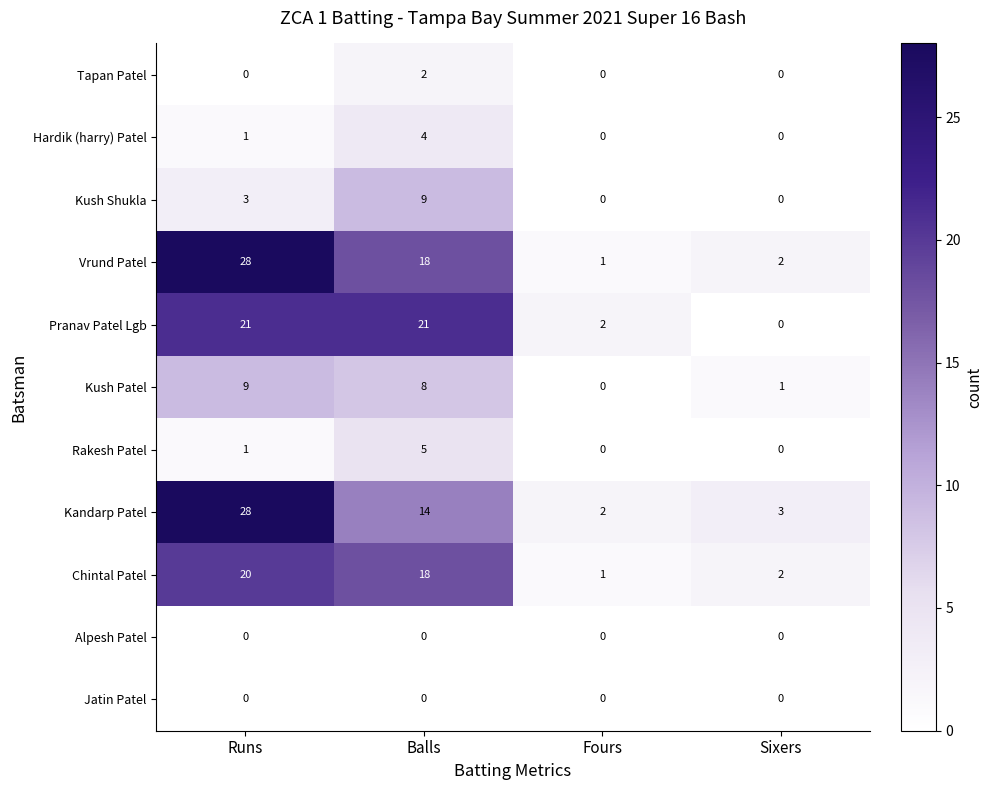

Which series has the widest spread of values?

Vrund Patel